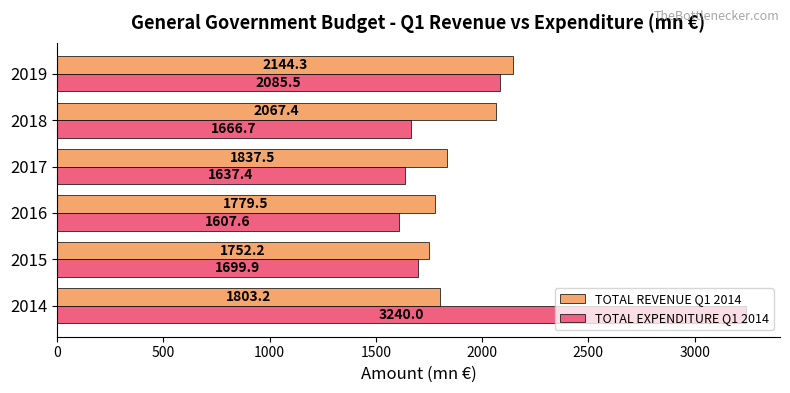

What is the total value across all series at 2017?

3474.9